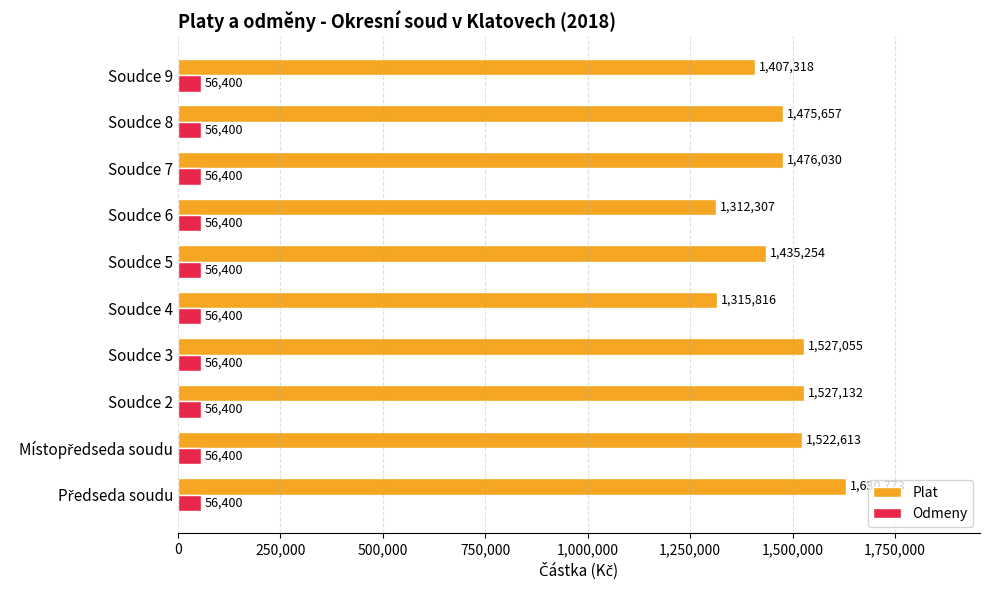

Rank the series at Soudce 3 from highest to lowest value.

Plat, Odmeny